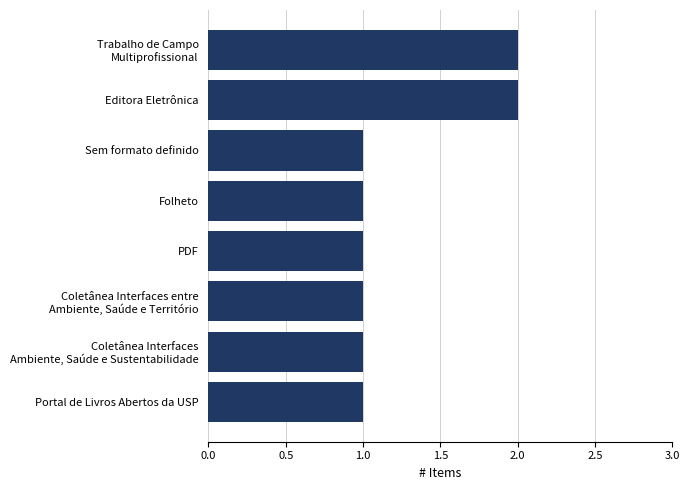

What is the greatest value displayed?

2